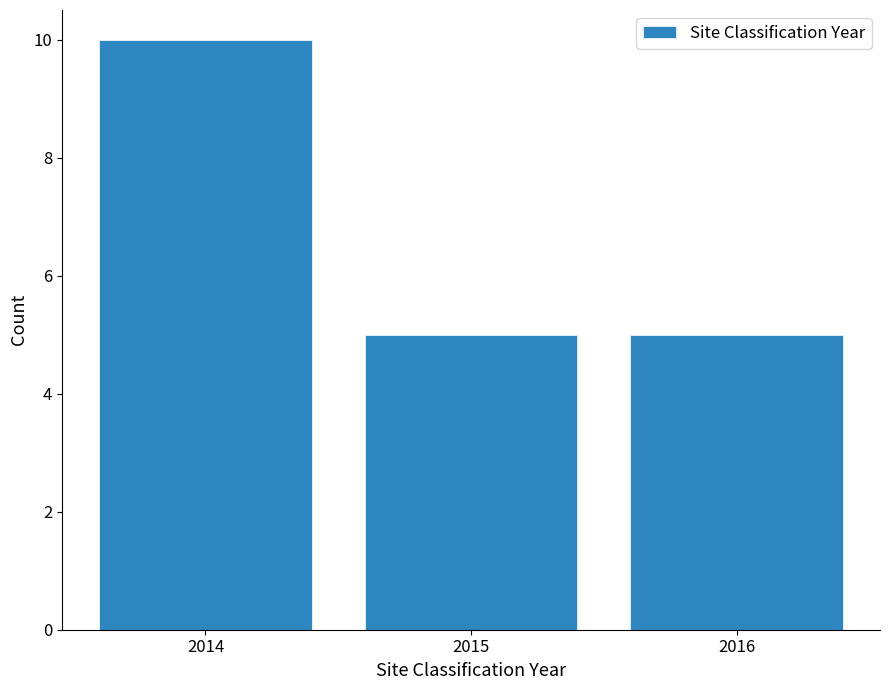

Reading left to right, extract all data points from this chart.

10	5	5